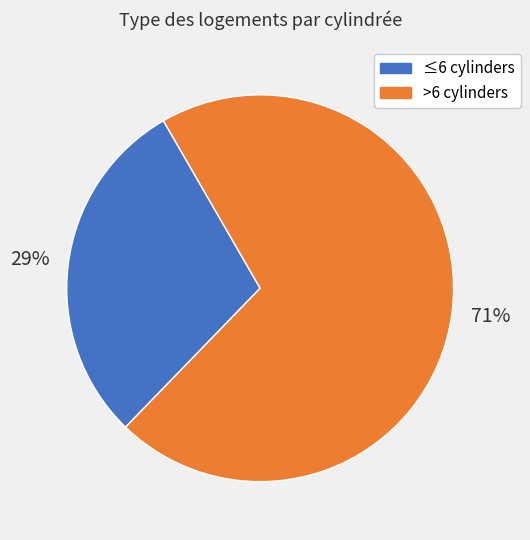

Does any single category account for the majority?

Yes